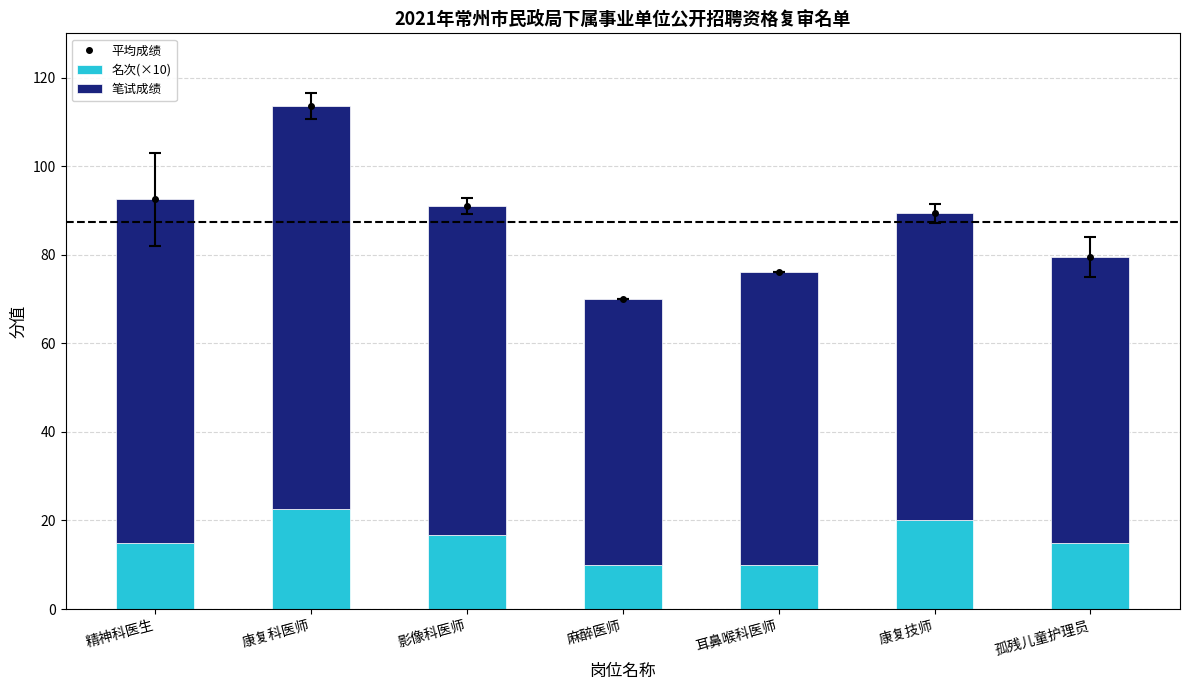

At which category is the sum across all series the highest?

康复科医师